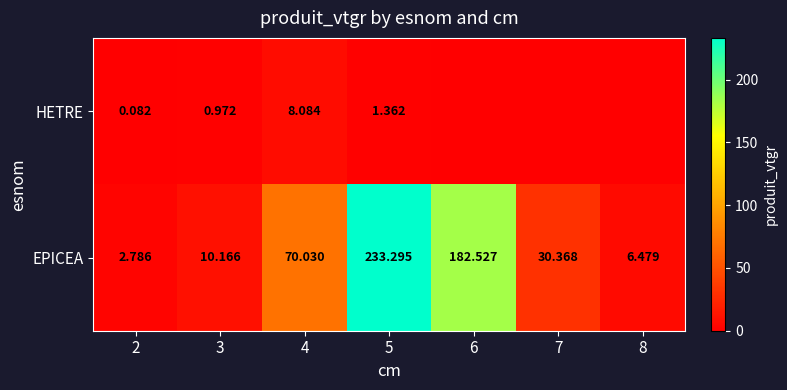

Rank the series at 2 from highest to lowest value.

EPICEA, HETRE